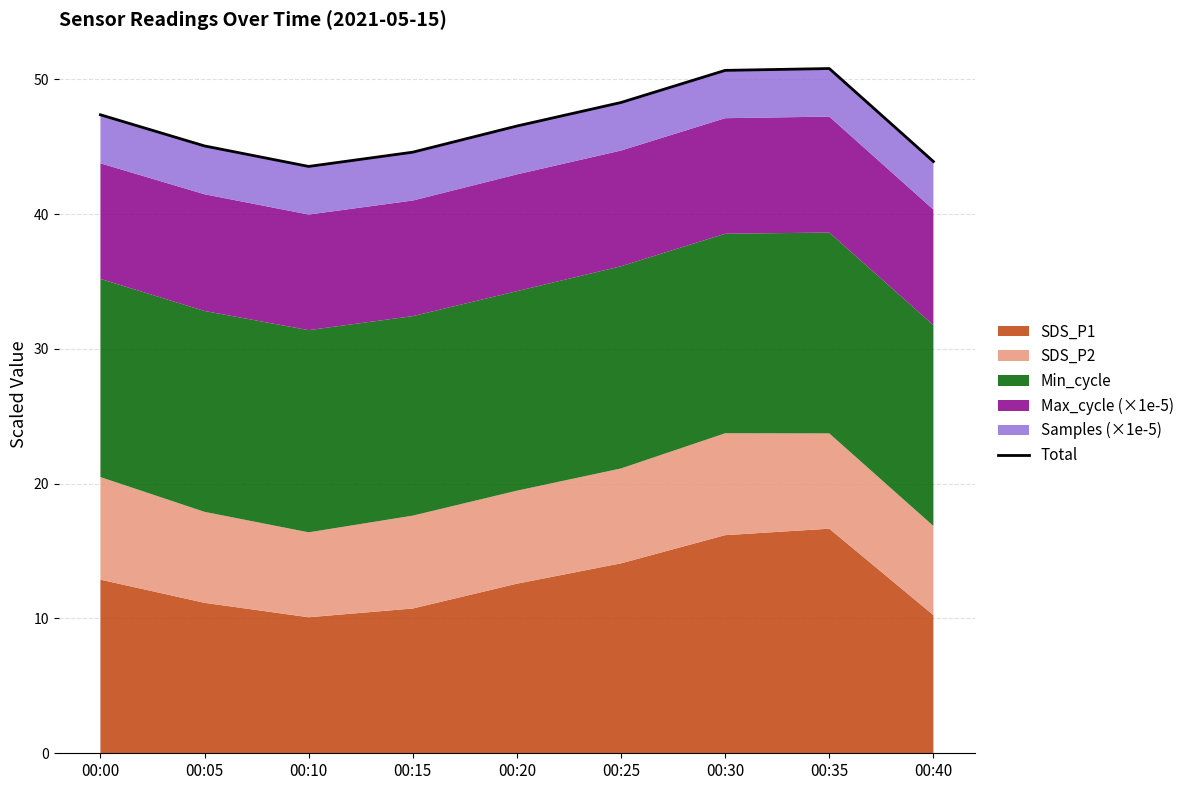

Reading left to right, transcribe all the data shown in this chart.

00:00=47.4	00:05=45.1	00:10=43.5	00:15=44.6	00:20=46.5	00:25=48.3	00:30=50.7	00:35=50.8	00:40=43.9